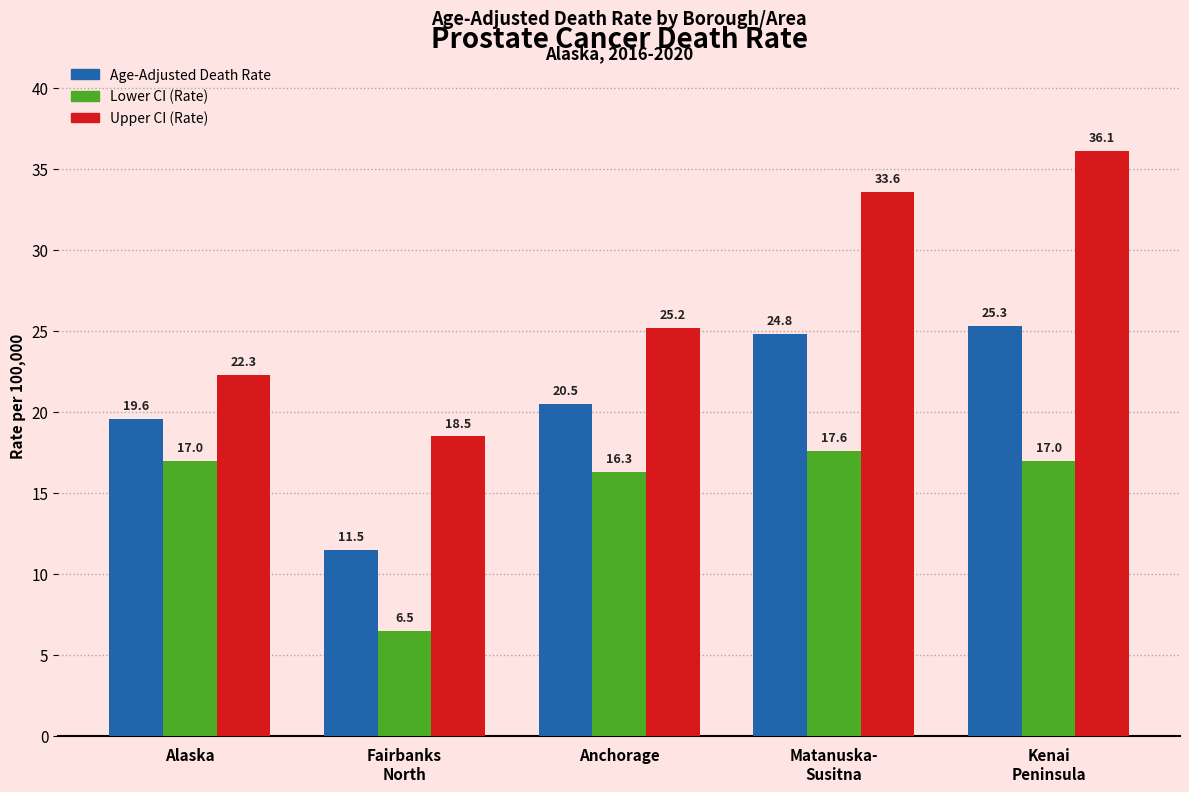

What are all the series names shown in the legend?

Age-Adjusted Death Rate, Lower CI (Rate), Upper CI (Rate)